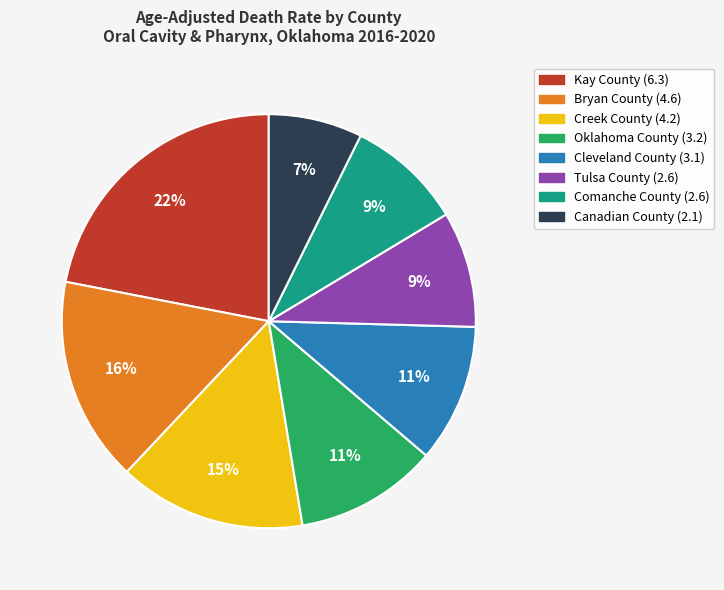

Do Canadian County and Comanche County together represent more than half of the pie?

No